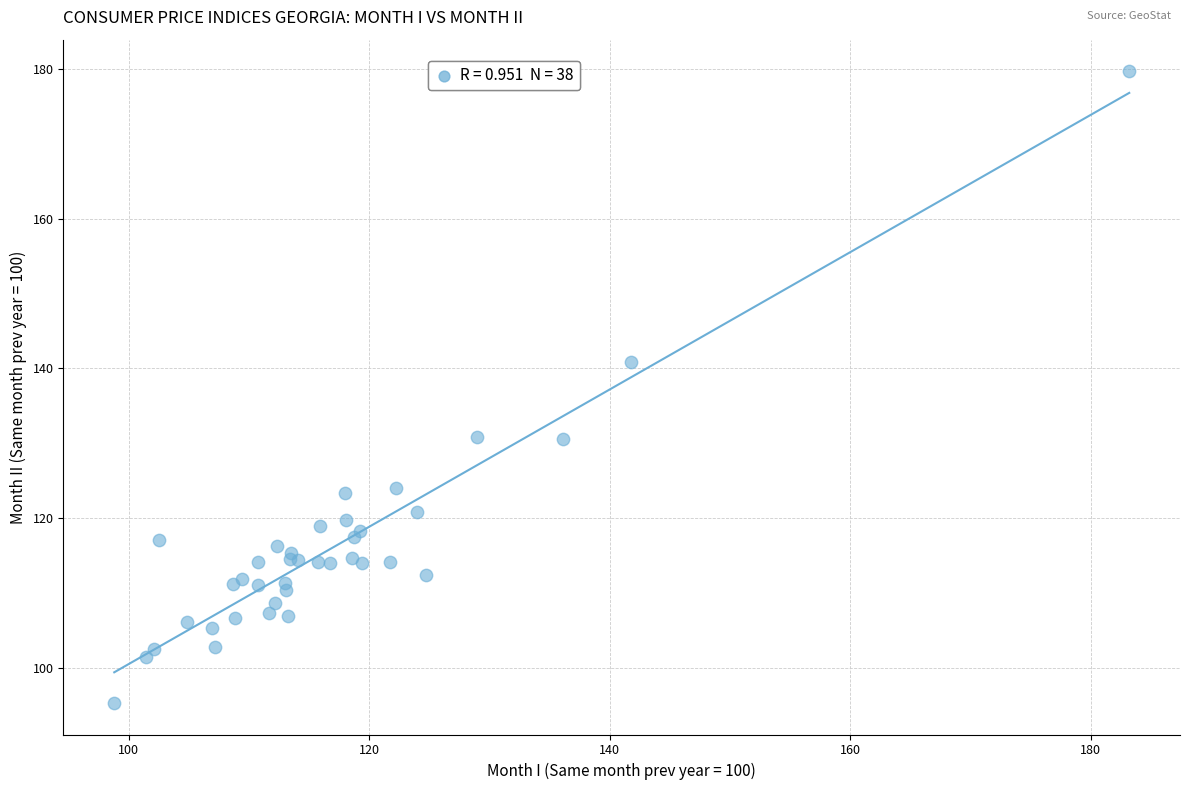

What Y value in the scatter plot is closest to 137?

140.8